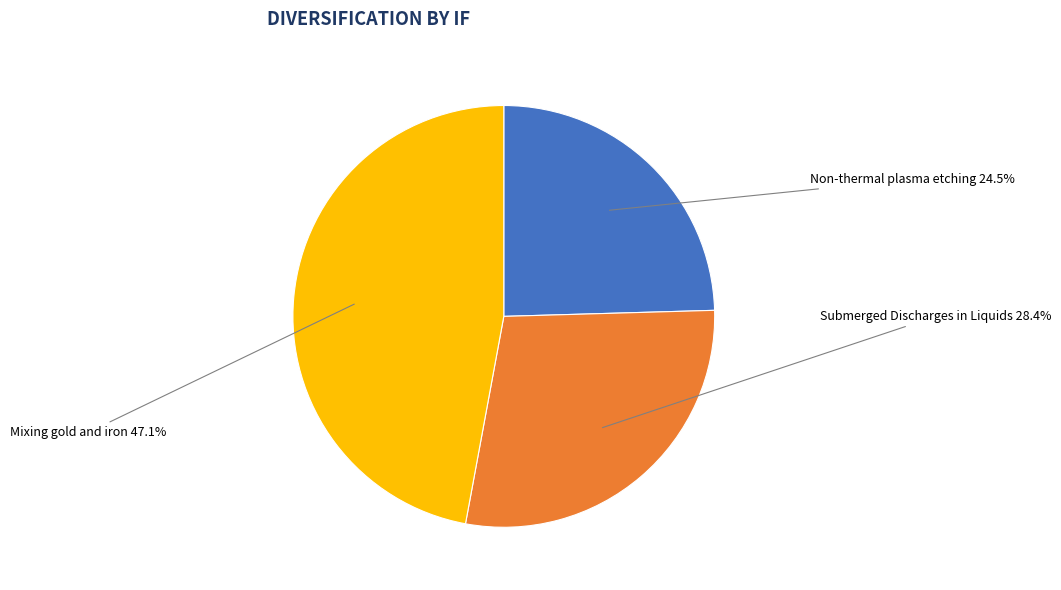

Which slice is the smallest?

Non-thermal plasma etching